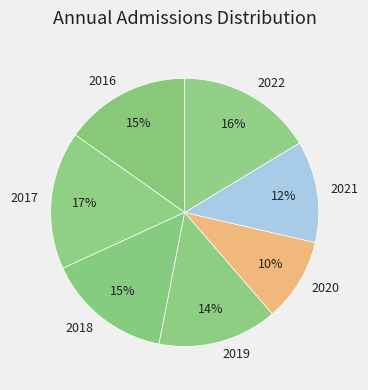

Between 2021 and 2019, which is larger?

2019